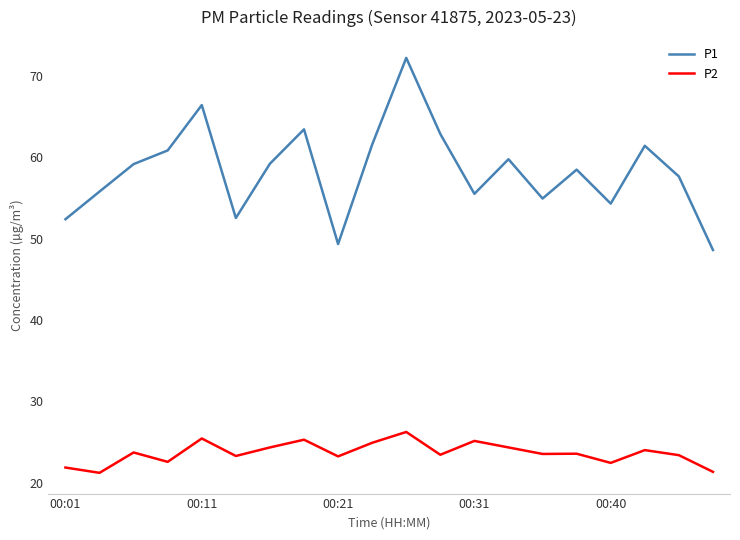

What is the sum of all P2 values?

473.5